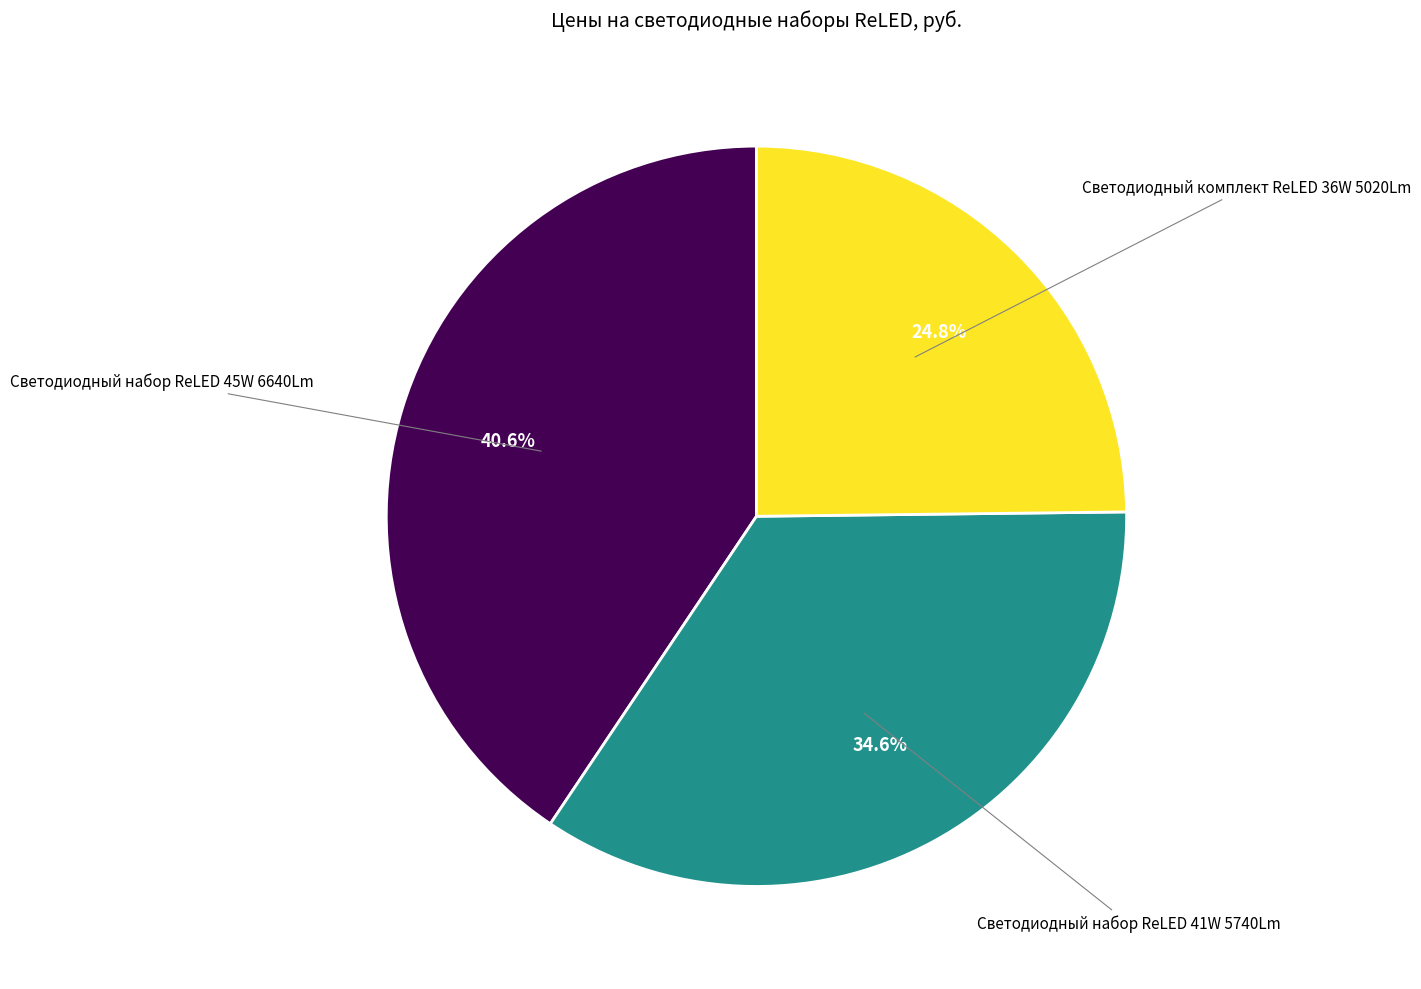

Is Светодиодный комплект ReLED 36W 5020Lm the majority of the pie?

No